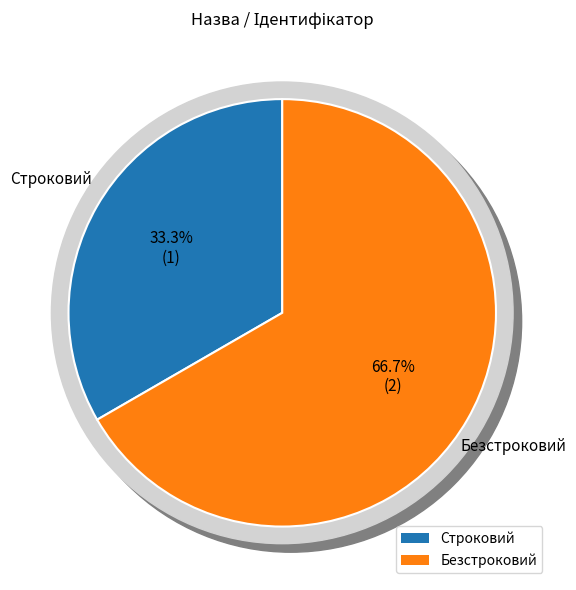

To the nearest percent, what is the average slice percentage?

50%